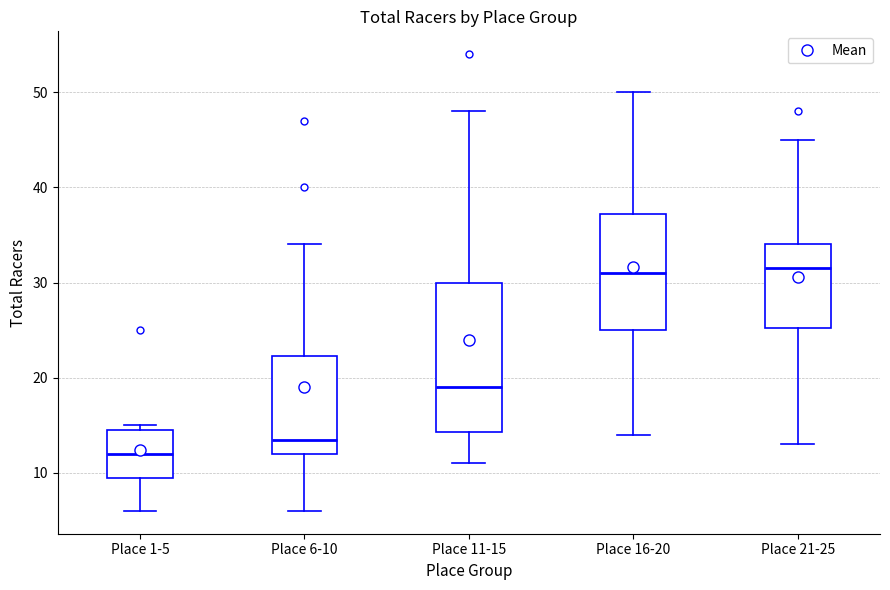

Which box's median line is the lowest?

Place 1-5